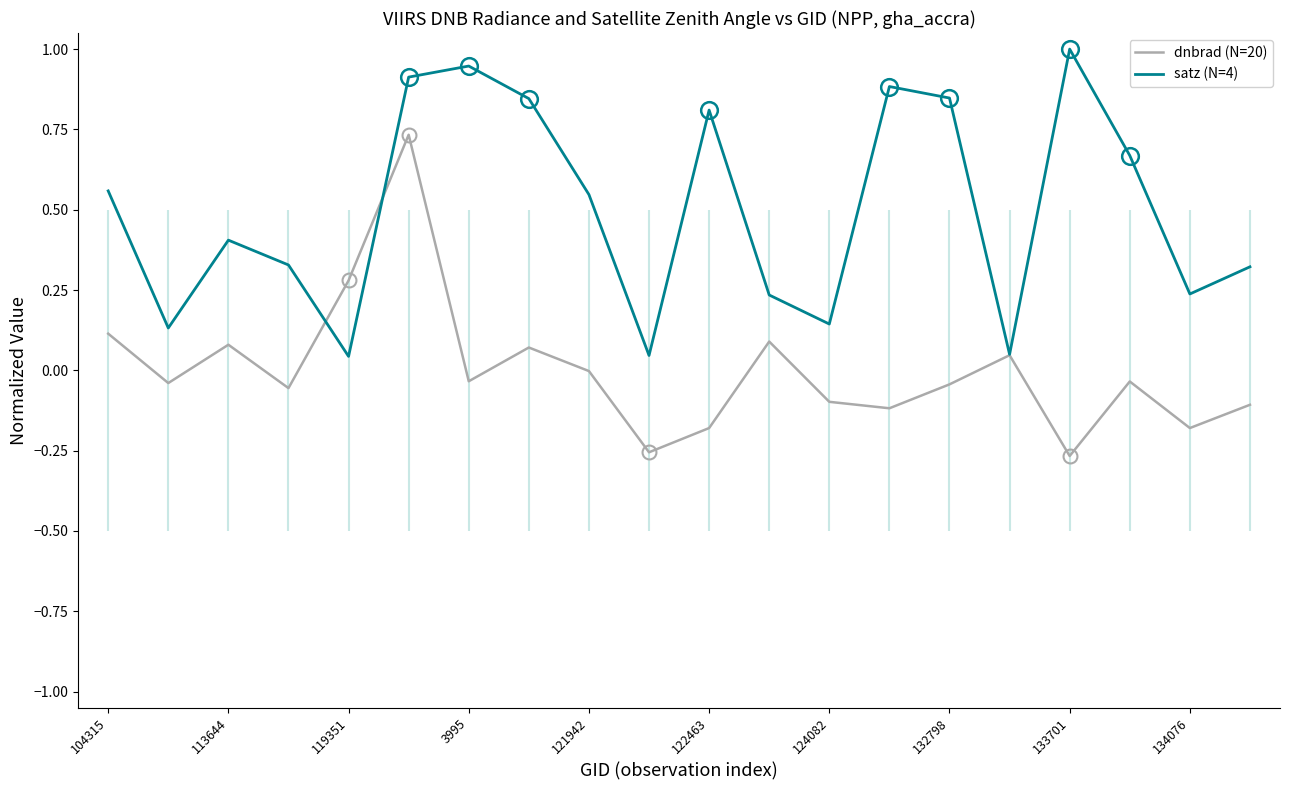

Is it true that satz (N=4) equals 0.1 at 104315?

False